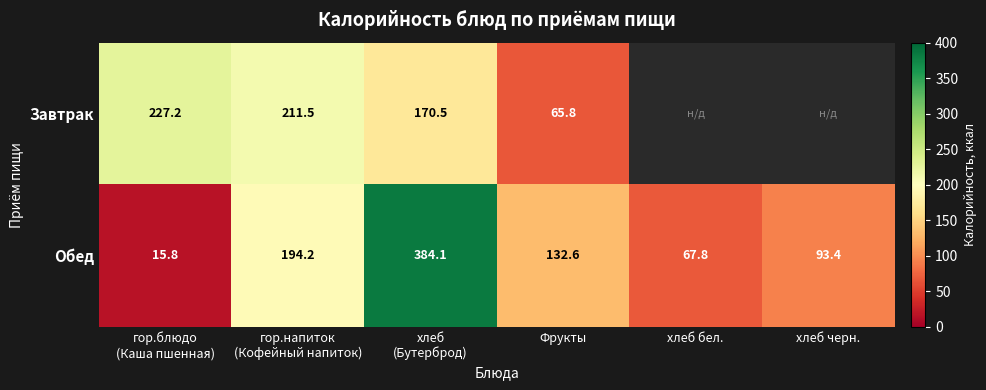

Which series has the largest total across all categories?

Обед